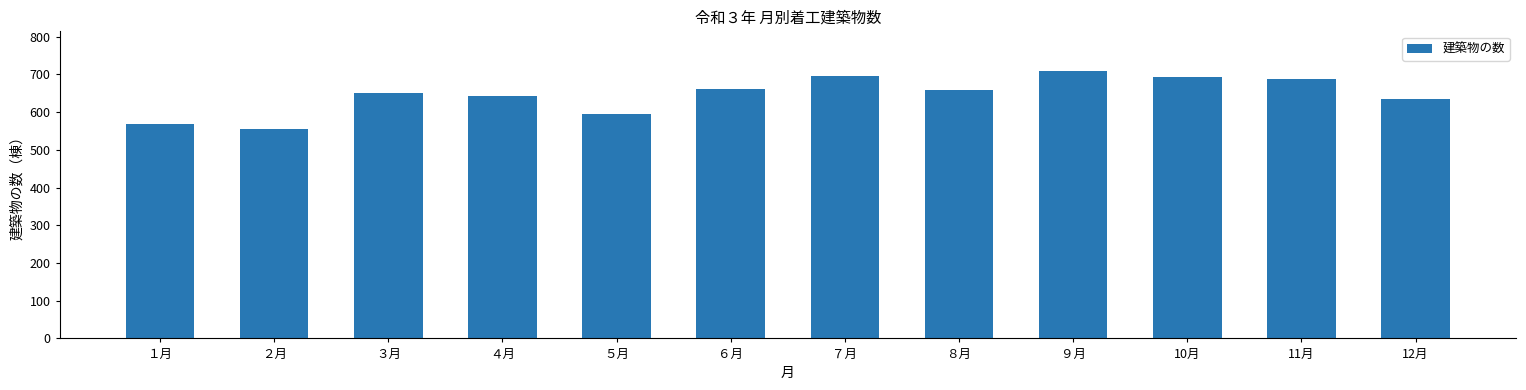

What is the change in value from ３月 to ９月?

+57